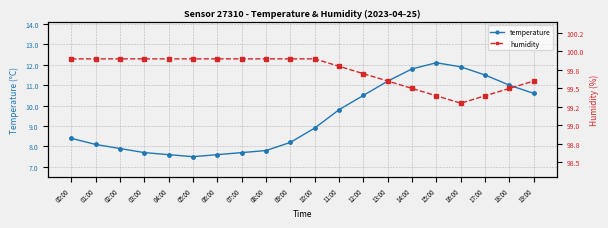

True or false: temperature and humidity cross at least once.

False